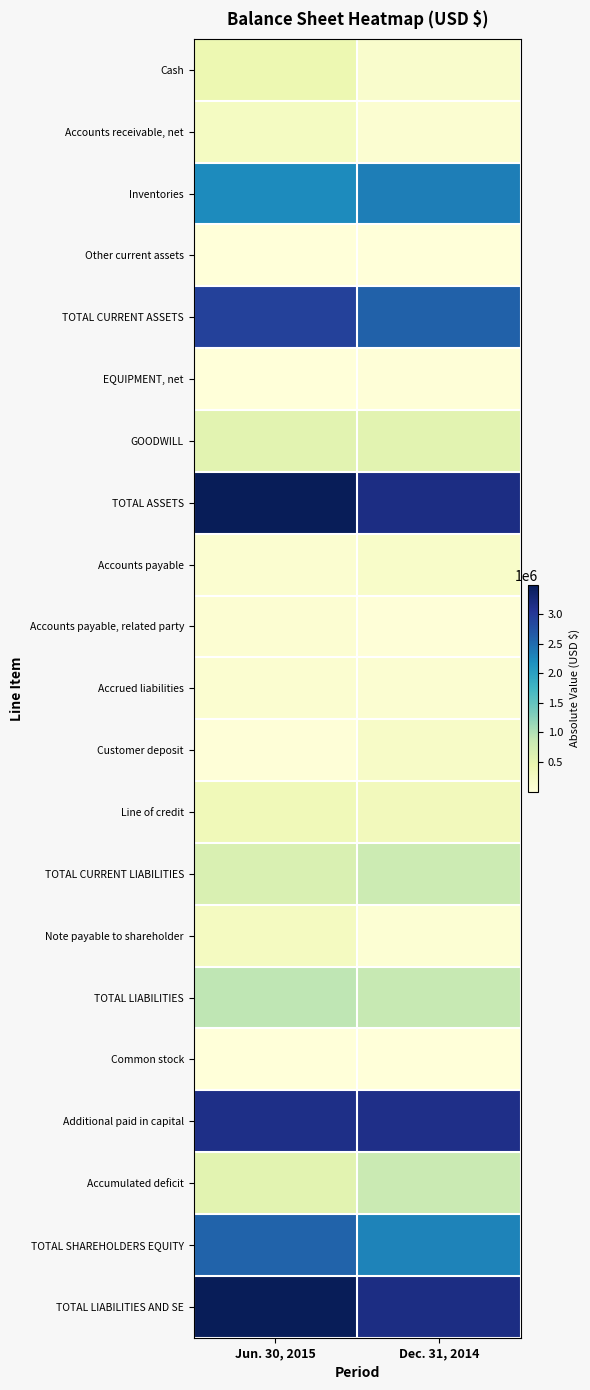

Reading right to left, list all the values displayed in this chart.

Cash: Dec. 31, 2014=140253	Jun. 30, 2015=424164
Accounts receivable, net: Dec. 31, 2014=95700	Jun. 30, 2015=259101
Inventories: Dec. 31, 2014=2343729	Jun. 30, 2015=2226471
Other current assets: Dec. 31, 2014=1800	Jun. 30, 2015=300
TOTAL CURRENT ASSETS: Dec. 31, 2014=2581482	Jun. 30, 2015=2910036
EQUIPMENT, net: Dec. 31, 2014=14454	Jun. 30, 2015=11194
GOODWILL: Dec. 31, 2014=570176	Jun. 30, 2015=570176
TOTAL ASSETS: Dec. 31, 2014=3166112	Jun. 30, 2015=3491406
Accounts payable: Dec. 31, 2014=175033	Jun. 30, 2015=106277
Accounts payable, related party: Dec. 31, 2014=24000	Jun. 30, 2015=72000
Accrued liabilities: Dec. 31, 2014=93431	Jun. 30, 2015=106625
Customer deposit: Dec. 31, 2014=196185	Jun. 30, 2015=16273
Line of credit: Dec. 31, 2014=319274	Jun. 30, 2015=354374
TOTAL CURRENT LIABILITIES: Dec. 31, 2014=807923	Jun. 30, 2015=655549
Note payable to shareholder: Dec. 31, 2014=58215	Jun. 30, 2015=265508
TOTAL LIABILITIES: Dec. 31, 2014=866138	Jun. 30, 2015=921057
Common stock: Dec. 31, 2014=1327	Jun. 30, 2015=1328
Additional paid in capital: Dec. 31, 2014=3136680	Jun. 30, 2015=3137679
Accumulated deficit: Dec. 31, 2014=838033	Jun. 30, 2015=568658
TOTAL SHAREHOLDERS EQUITY: Dec. 31, 2014=2299974	Jun. 30, 2015=2570349
TOTAL LIABILITIES AND SE: Dec. 31, 2014=3166112	Jun. 30, 2015=3491406